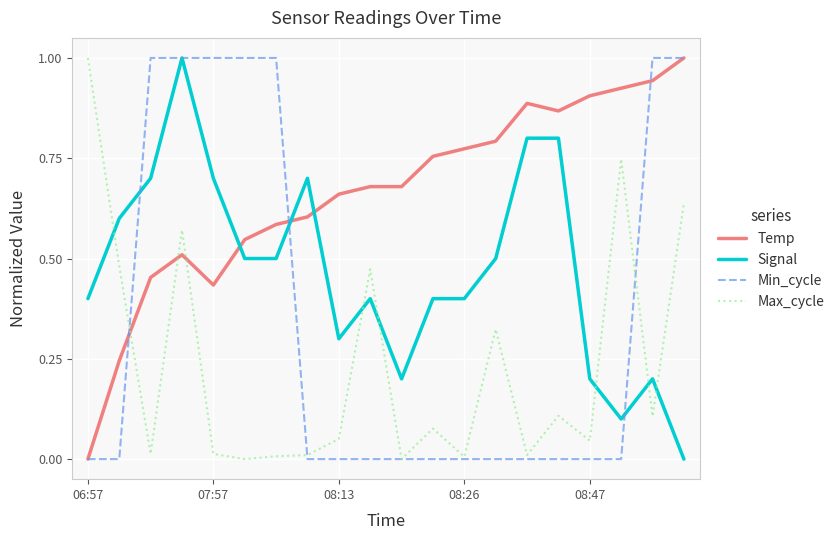

True or false: Signal and Temp intersect in this chart.

True